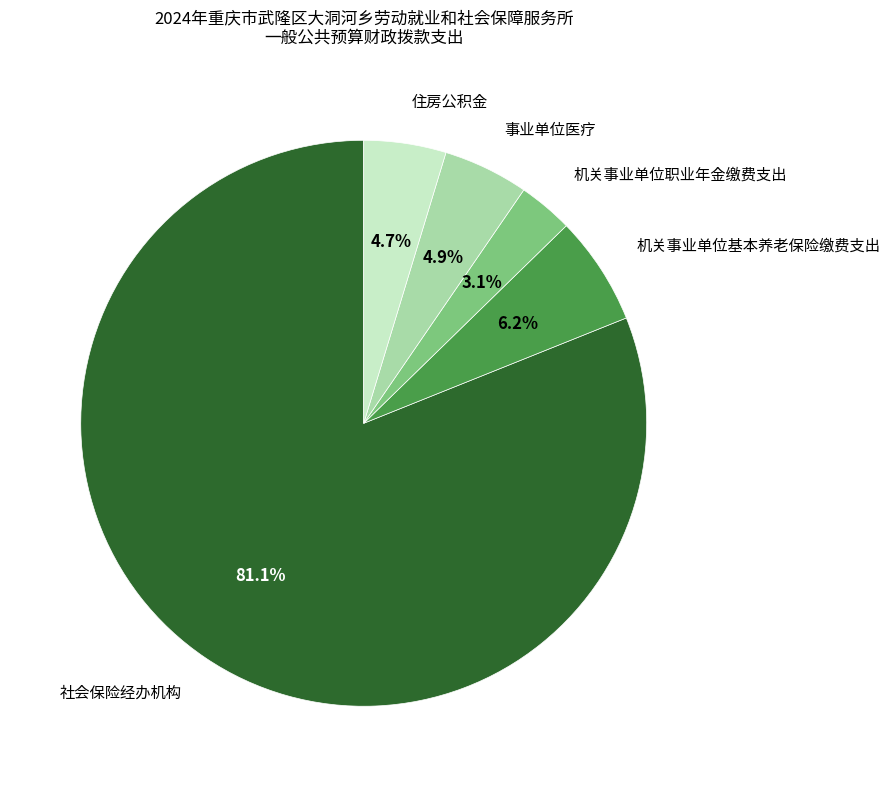

Is there any slice that represents more than half of the pie?

Yes